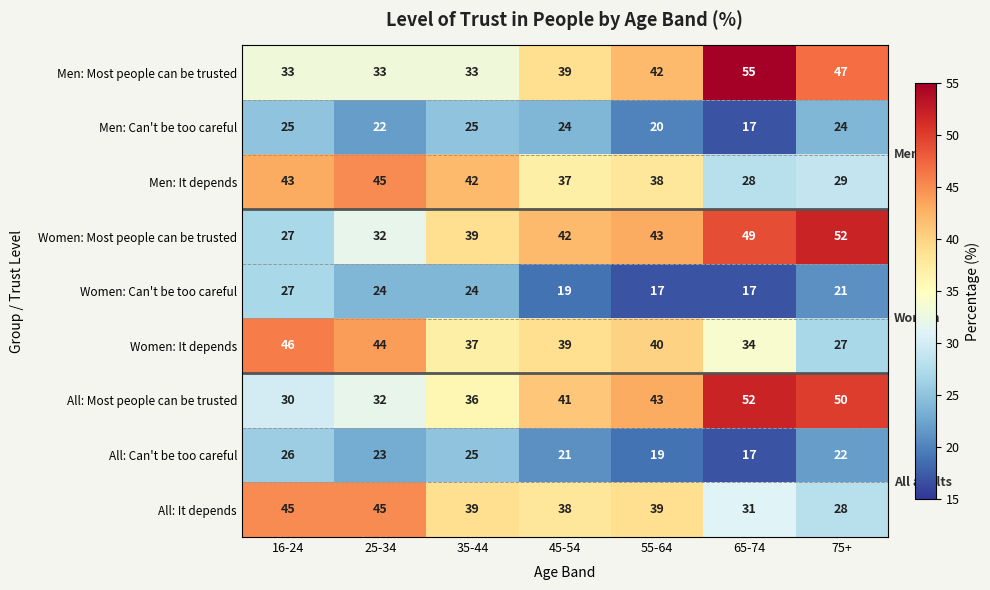

What is the difference between the maximum and minimum values in the Women: Can't be too careful series?

10